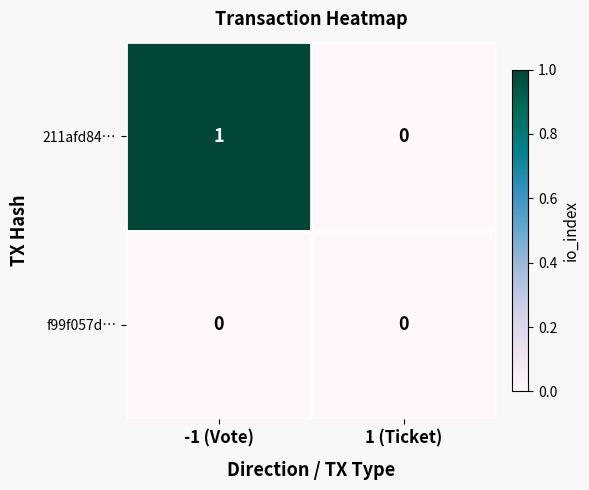

At -1 (Vote), list the series in order from smallest to largest.

f99f057d…, 211afd84…